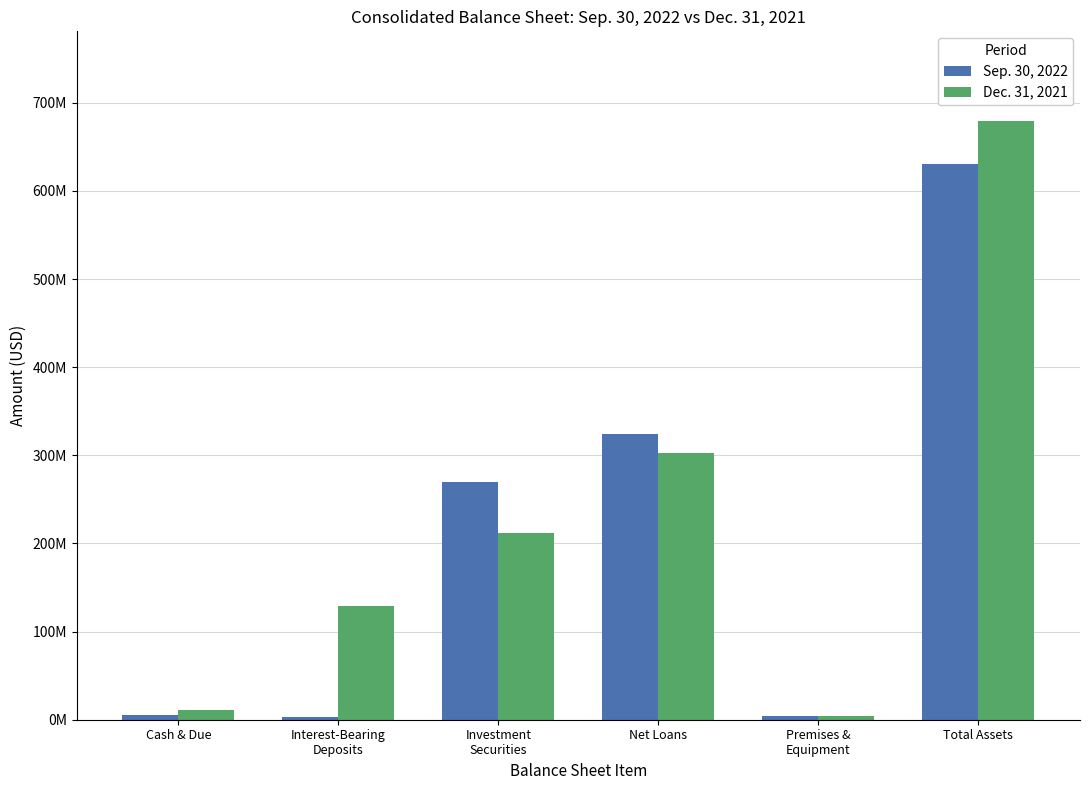

Reading left to right, list all the values displayed in this chart.

Sep. 30, 2022: 5597144	3456566	269386643	323955052	3723404	630129805
Dec. 31, 2021: 11140559	128971429	212347489	302255242	3782936	679220646